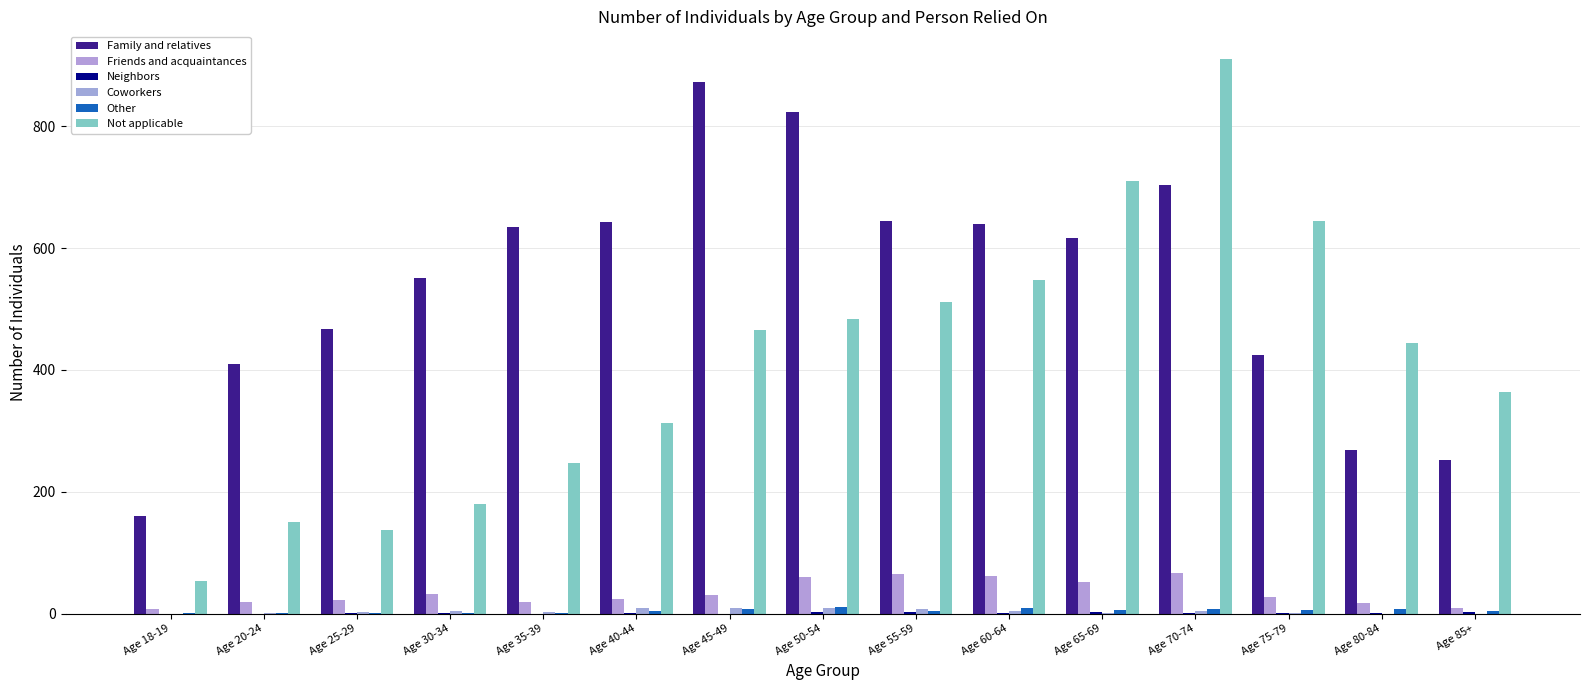

Which series has the largest total across all categories?

Family and relatives